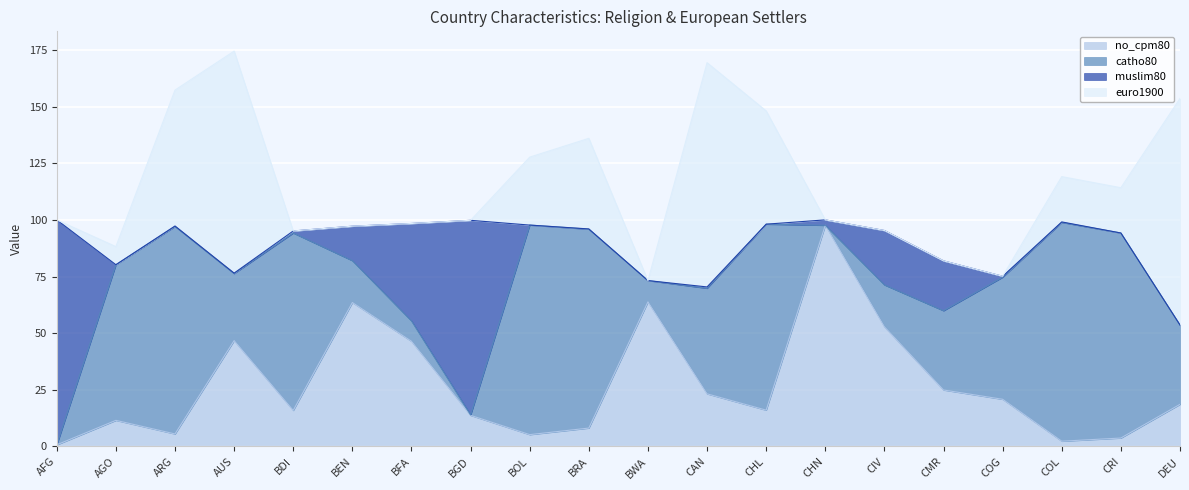

What is the maximum value for no_cpm80?

97.6